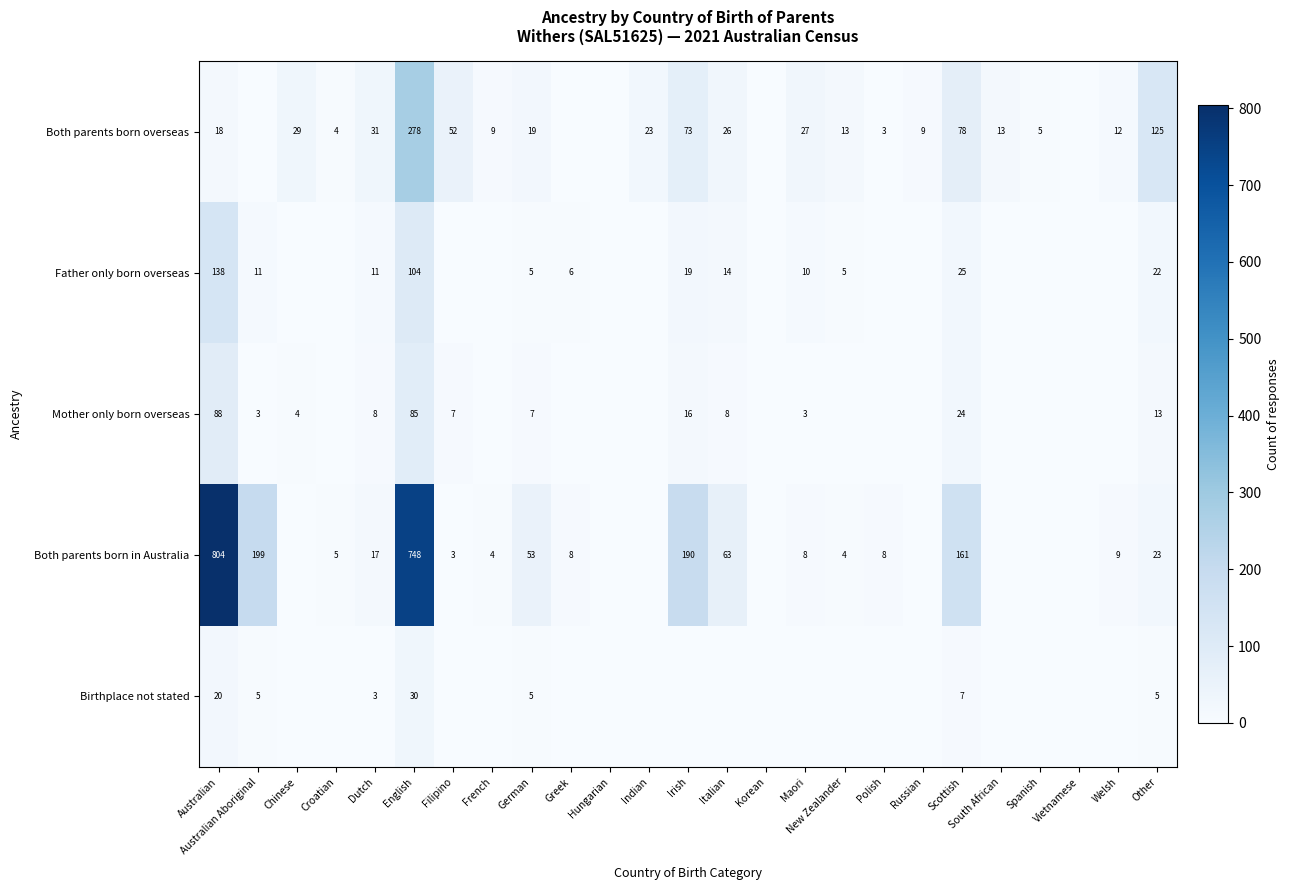

What is the sum of the Both parents born in Australia values at French and Greek?

12